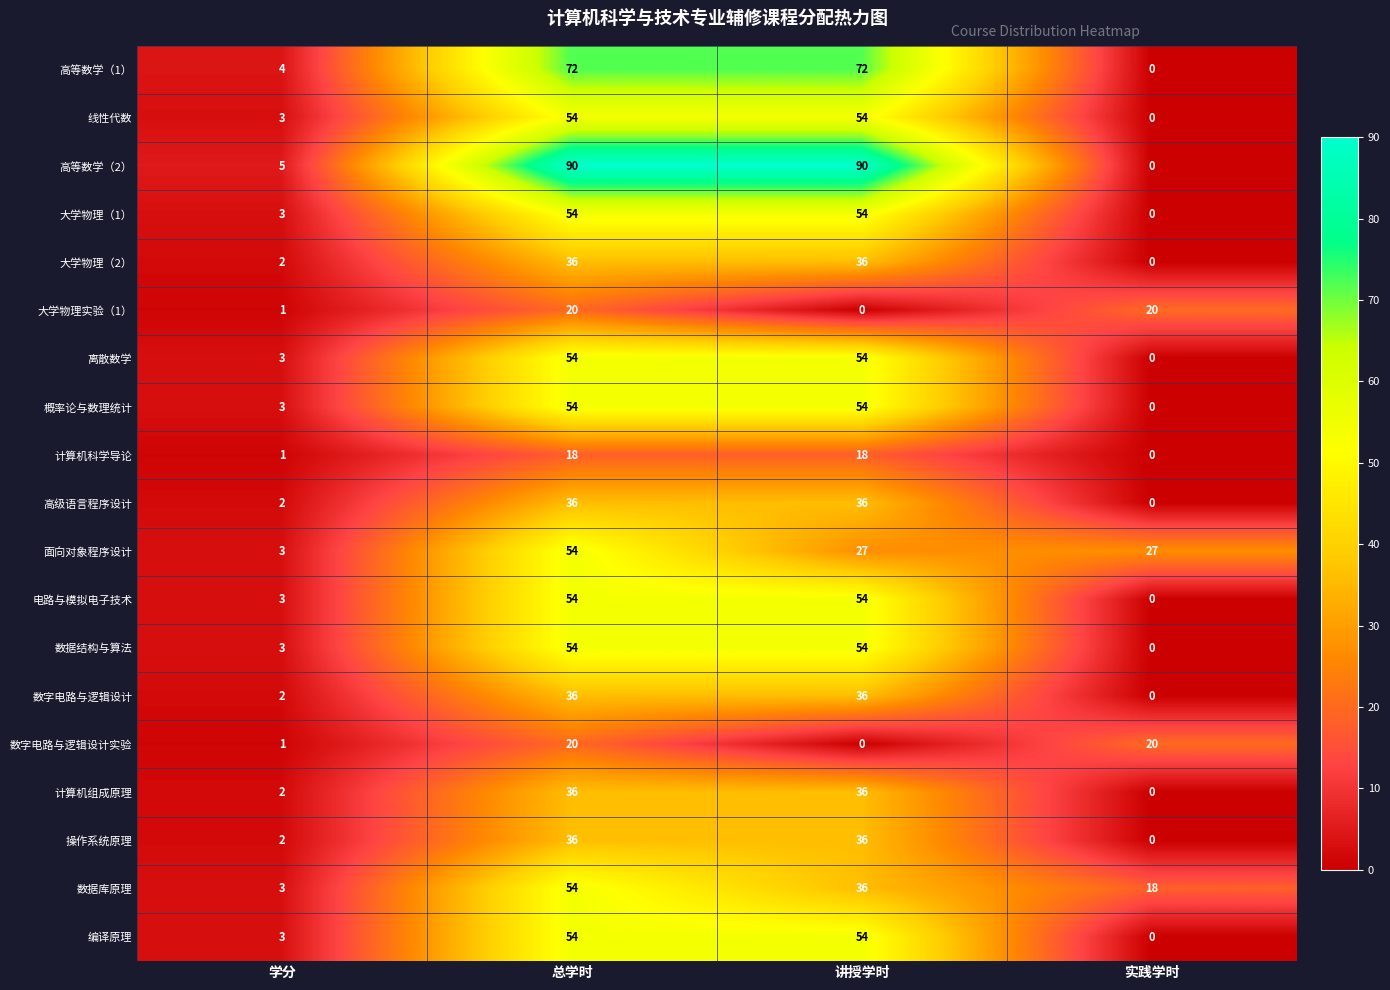

At how many categories does at least one series exceed 2?

4